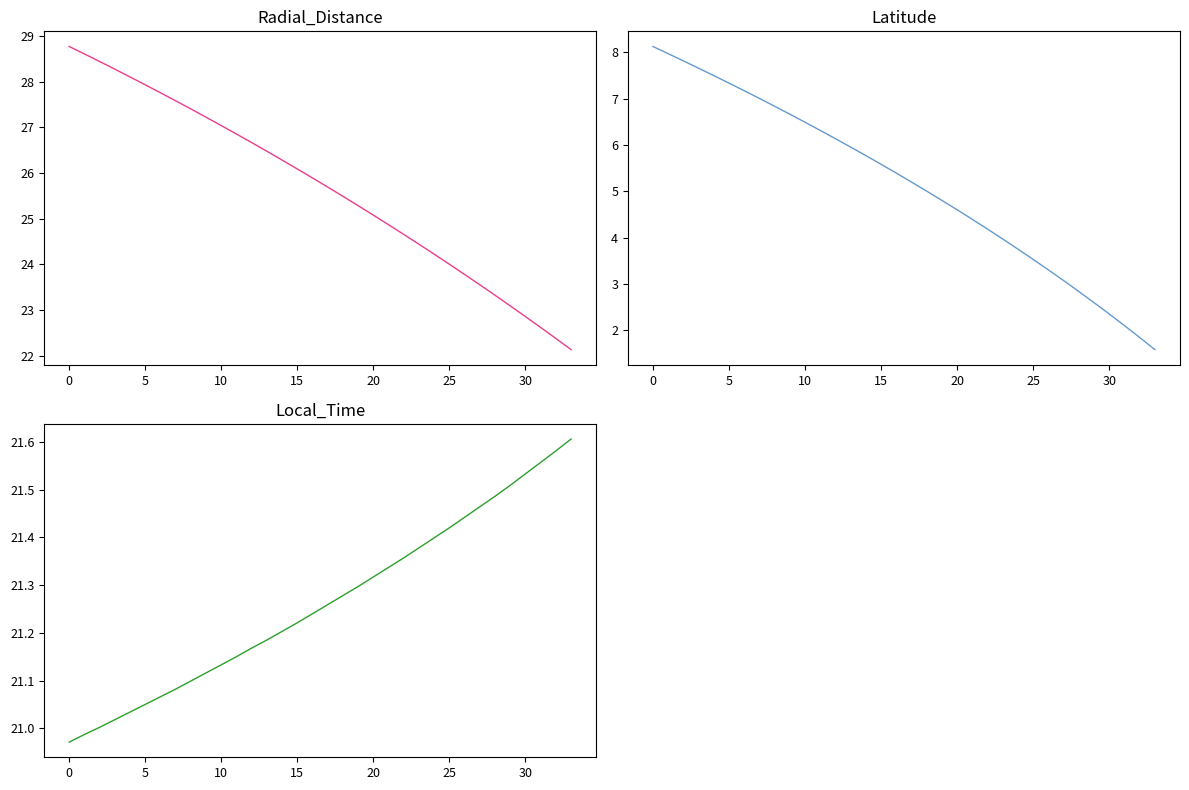

What is the sum of the Local_Time values at 15 and 0?

42.2